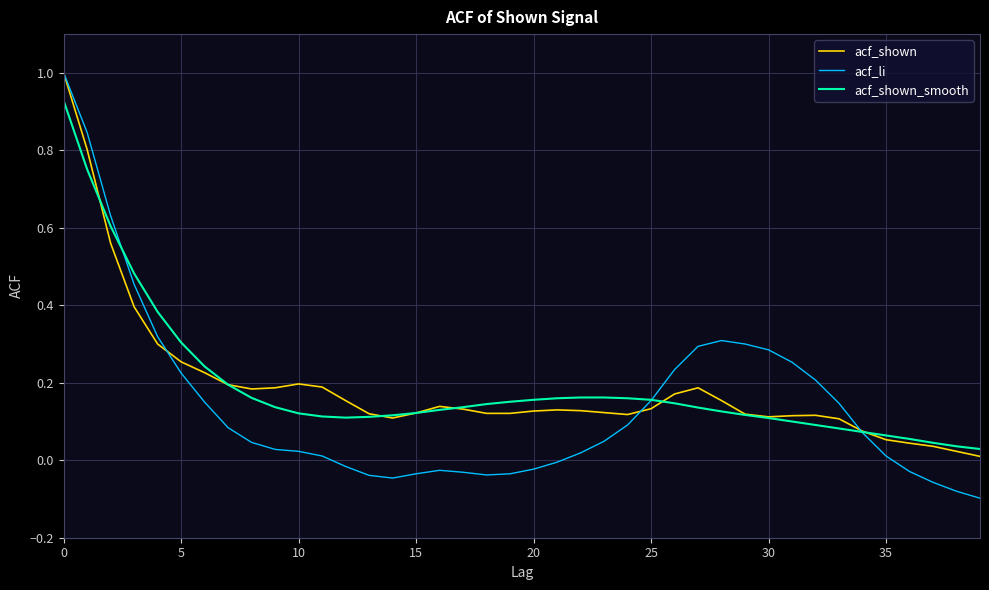

How many lines are shown in the chart?

3